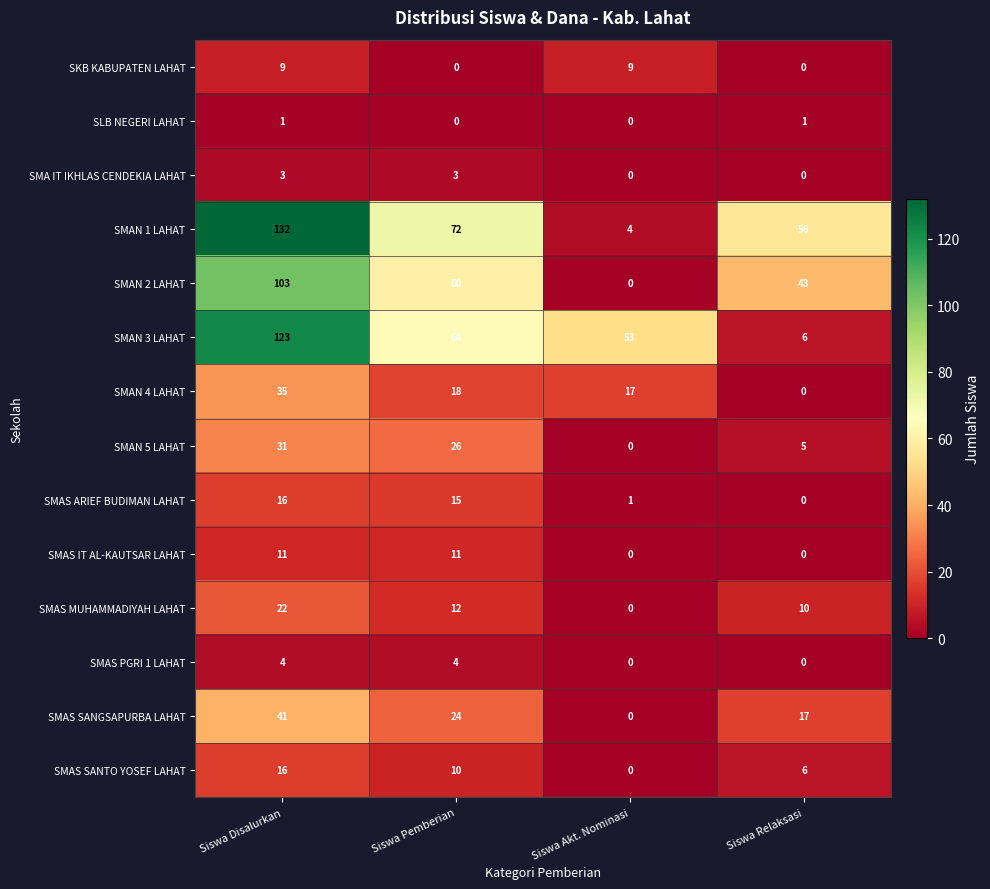

What is the maximum value shown in the chart?

132